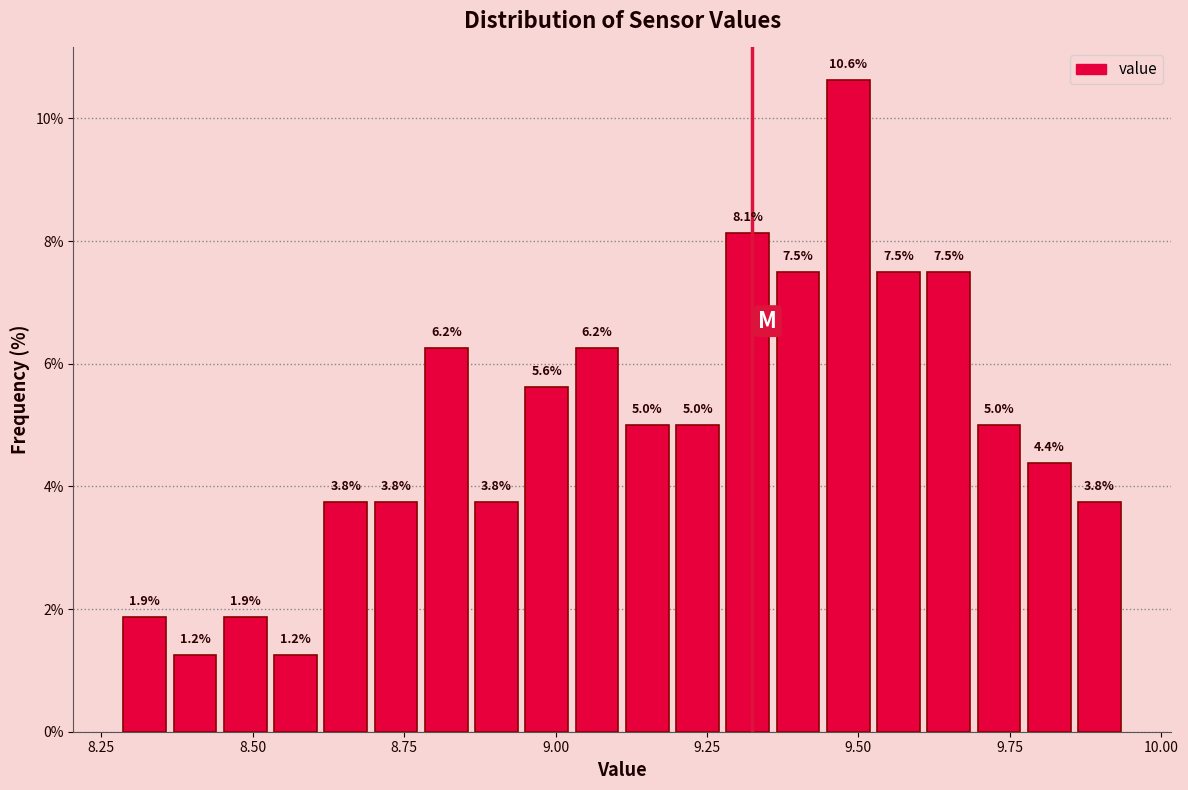

Read against the x-axis, roughly where is the centre of the tallest bar?

9.50